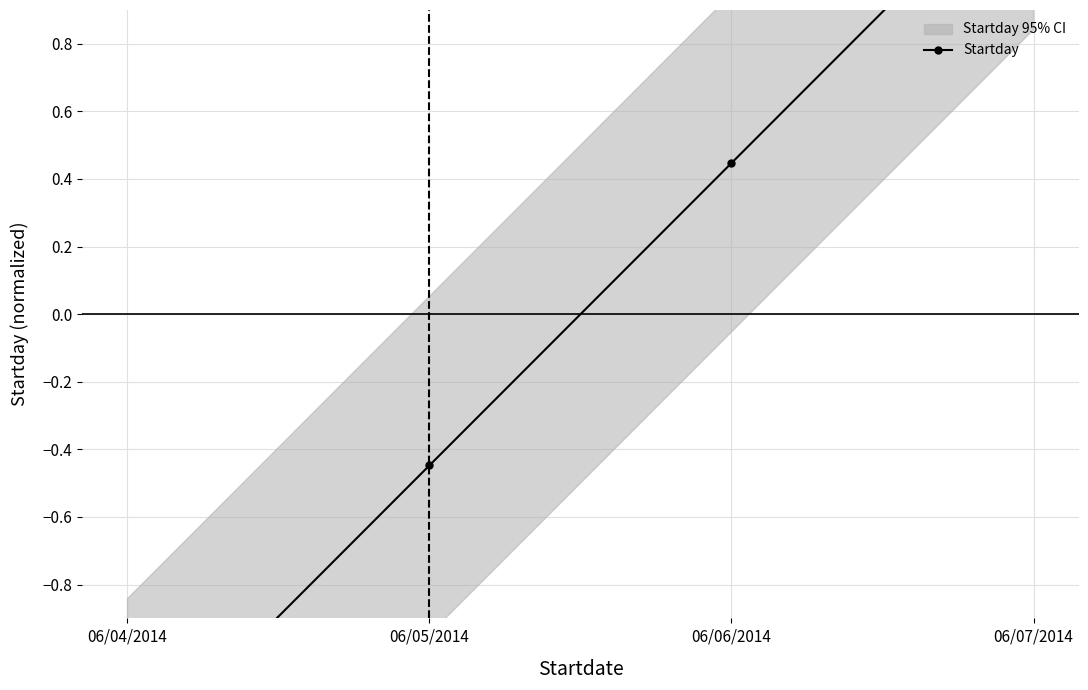

True or false: there are more than 1 points higher than both neighbors.

False